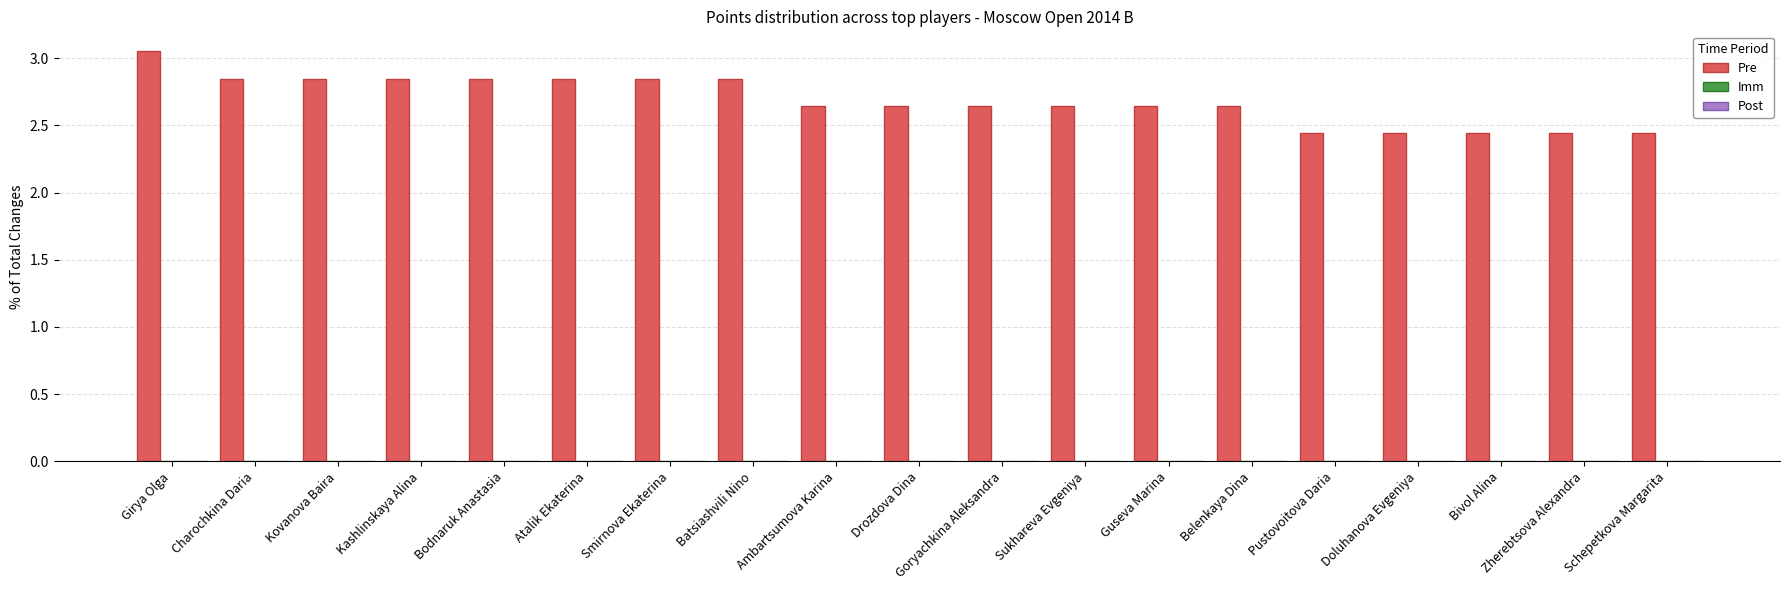

What is the sum of all values?

51.0